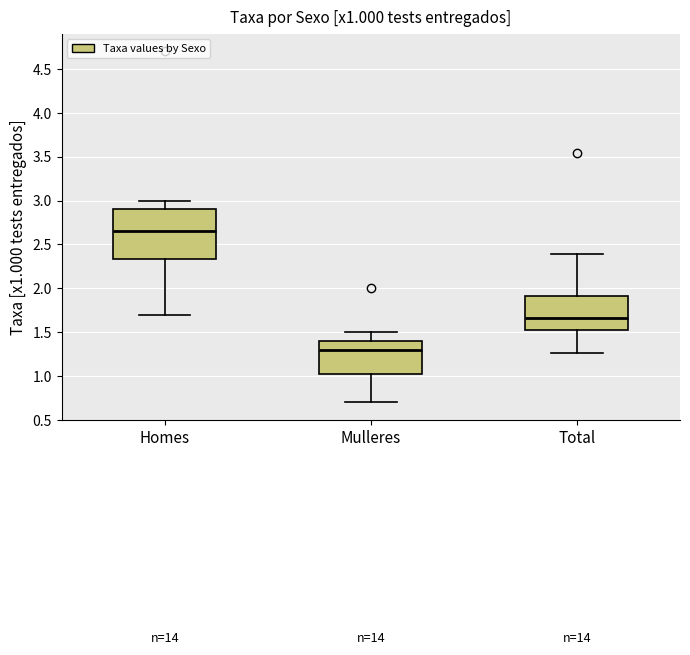

Which box is the tallest, from its lower edge to its upper edge?

Homes